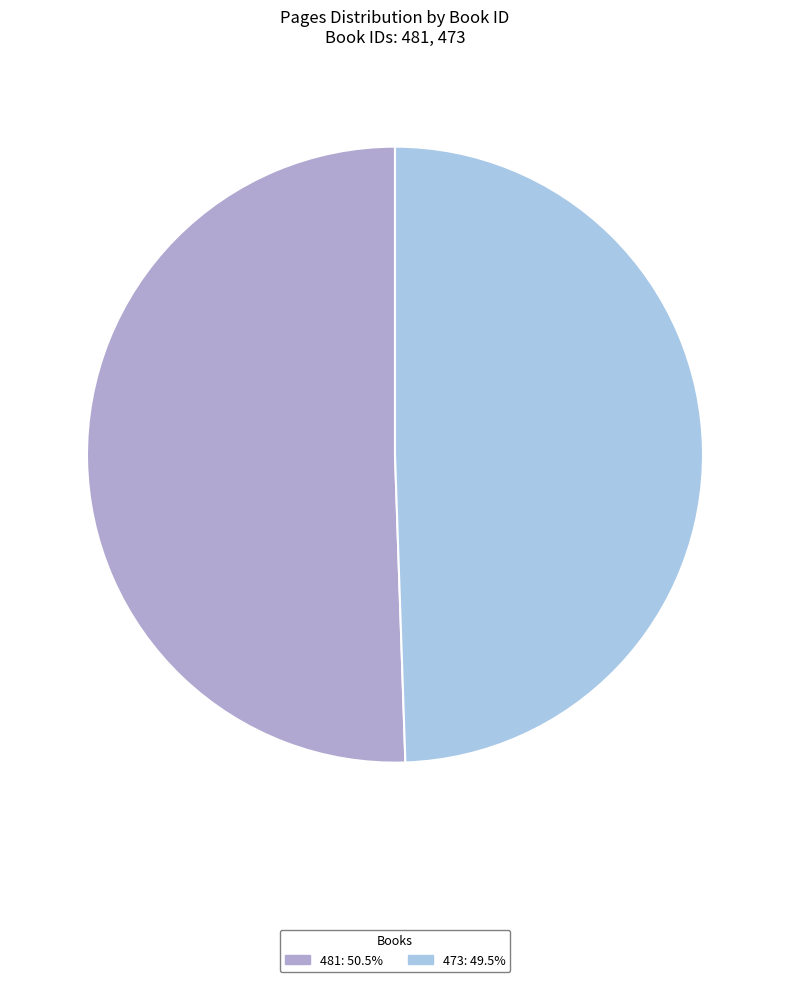

Does 473 account for over 50% of the chart?

No